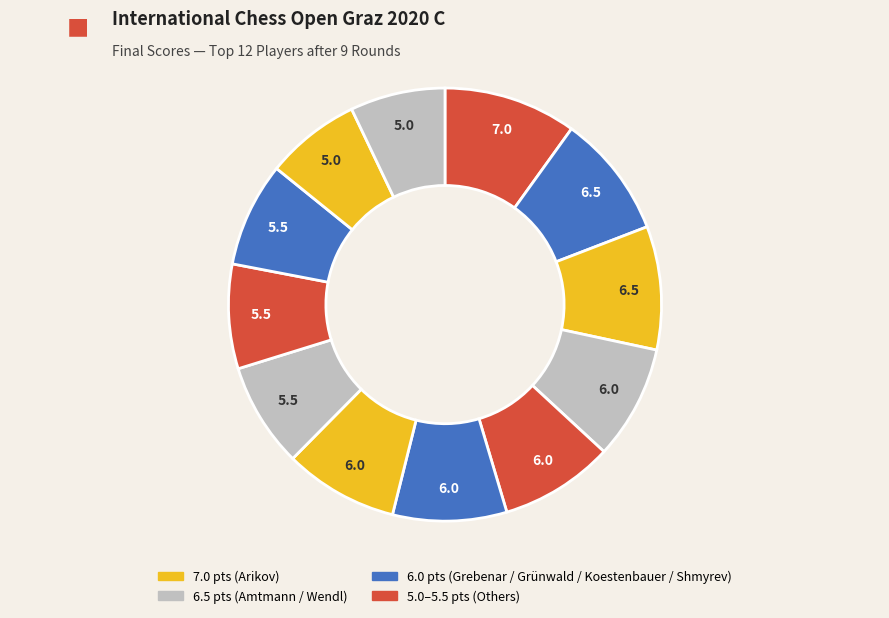

How many segments does this pie chart have?

12